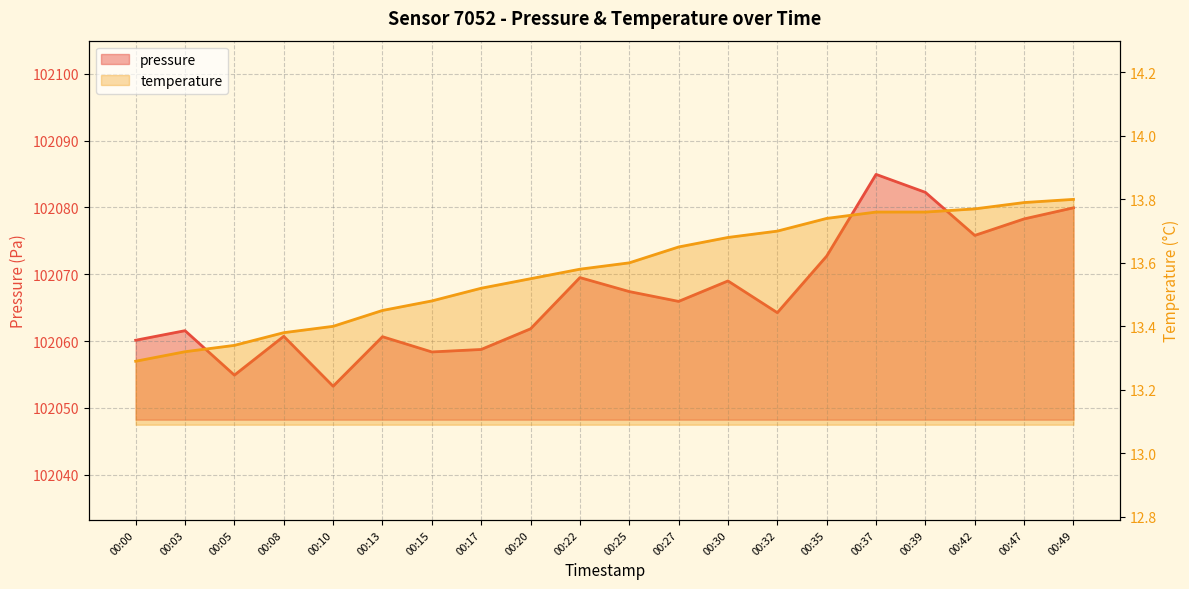

How many series are shown in this chart?

2